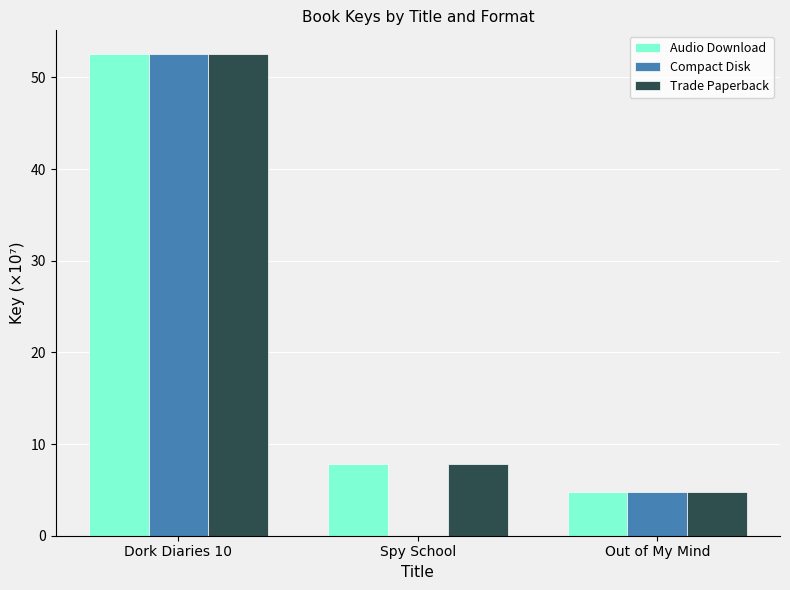

At which category is the sum across all series the highest?

Dork Diaries 10